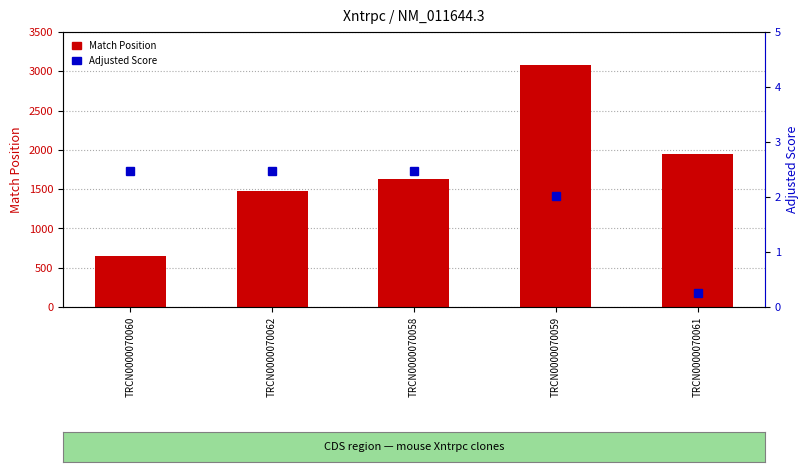

What is the value of the Adjusted Score bar at the 4th from the left?

2.0